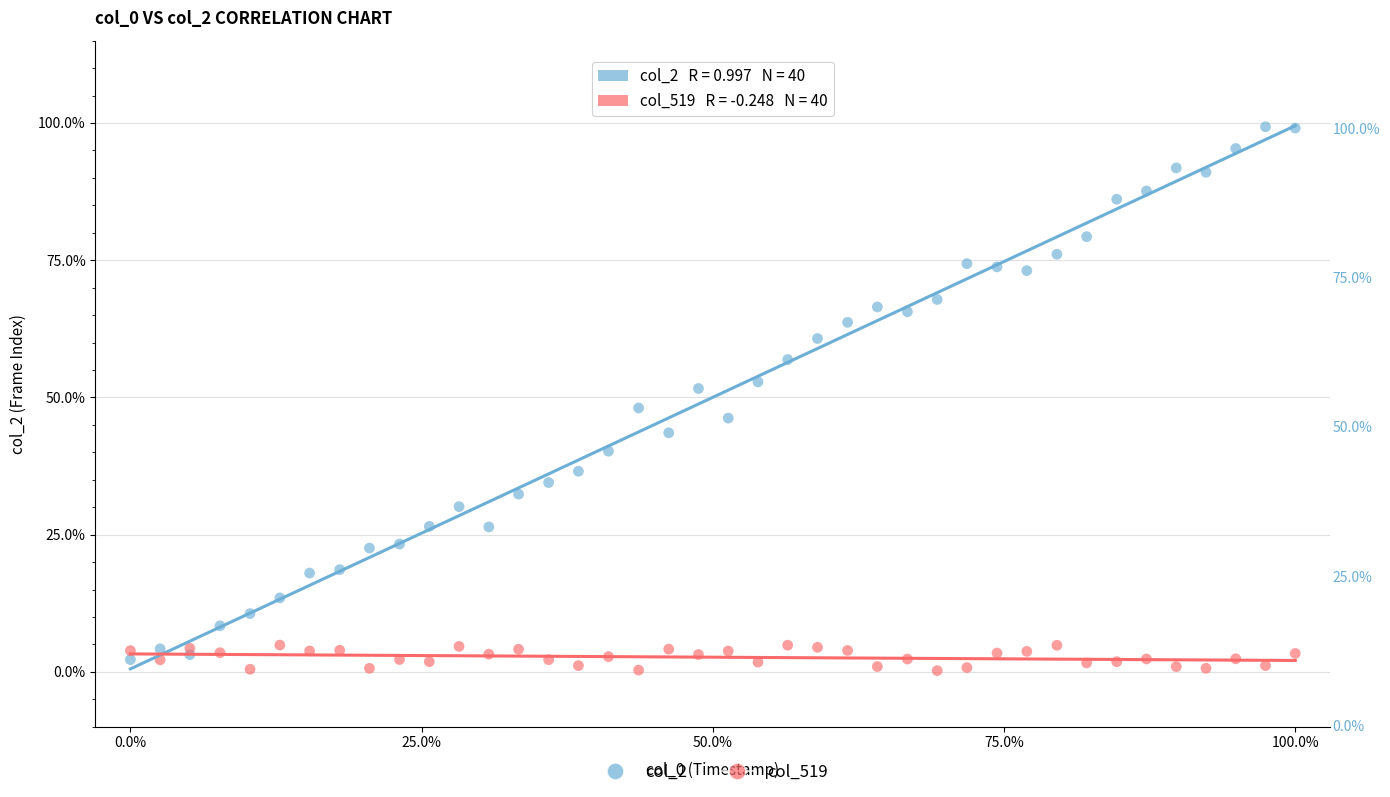

Which series has the largest Y range (max minus min)?

col_2